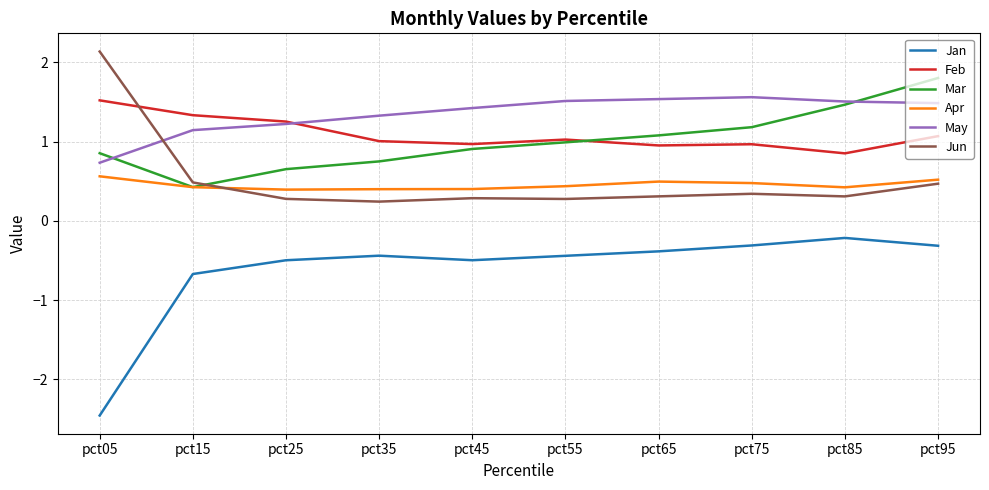

What are all the series names shown in the legend?

Jan, Feb, Mar, Apr, May, Jun